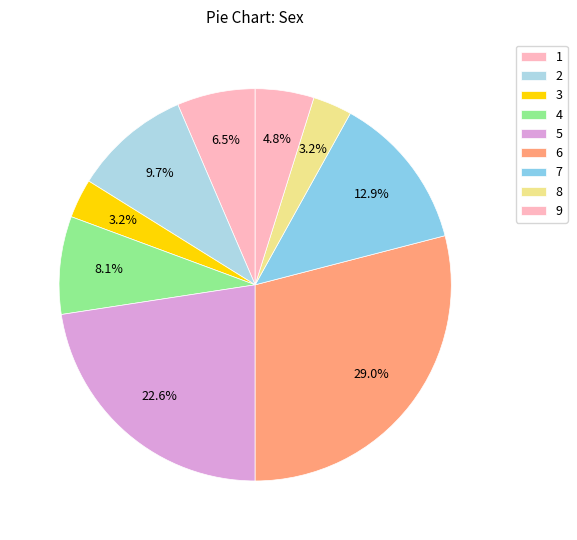

To the nearest percent, what portion does 3 represent?

3%